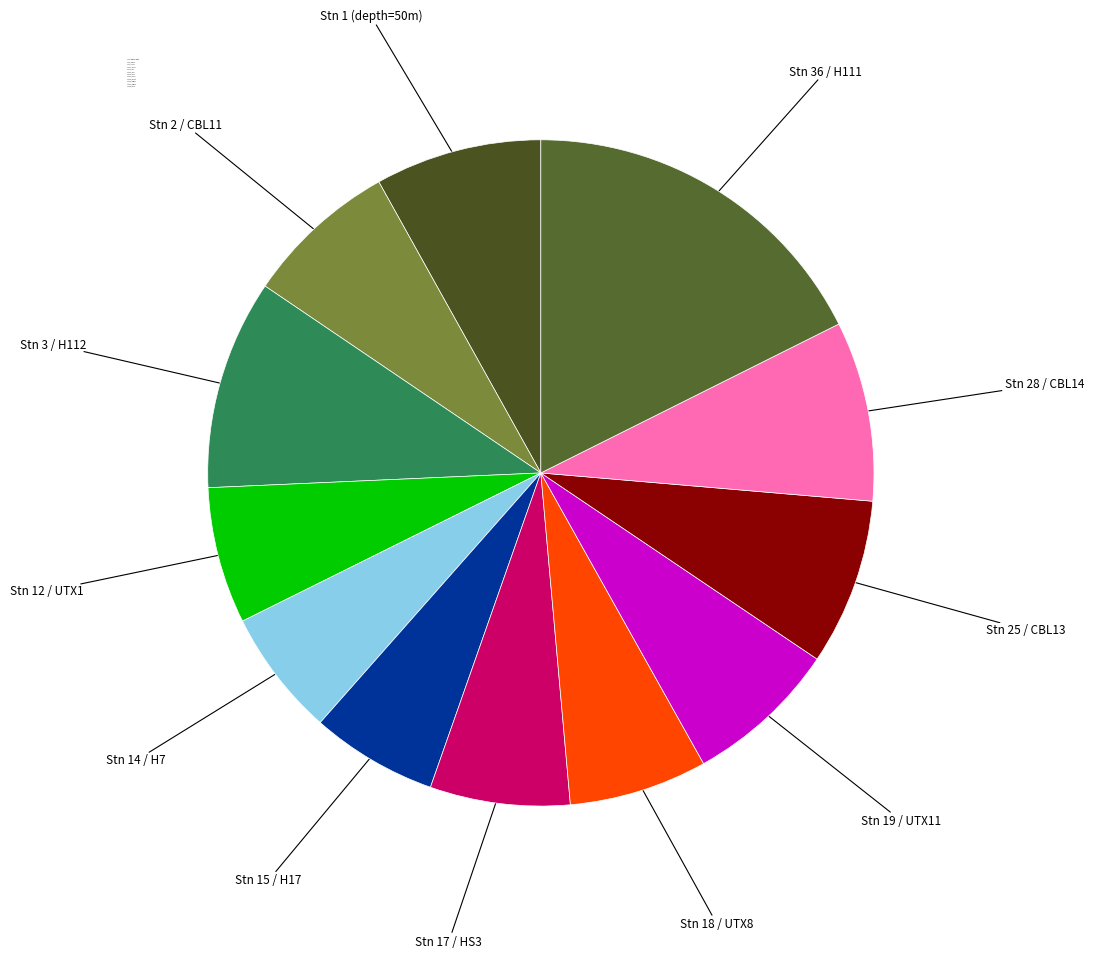

Is it true that Stn 3 / H112 is 20% of the pie?

False